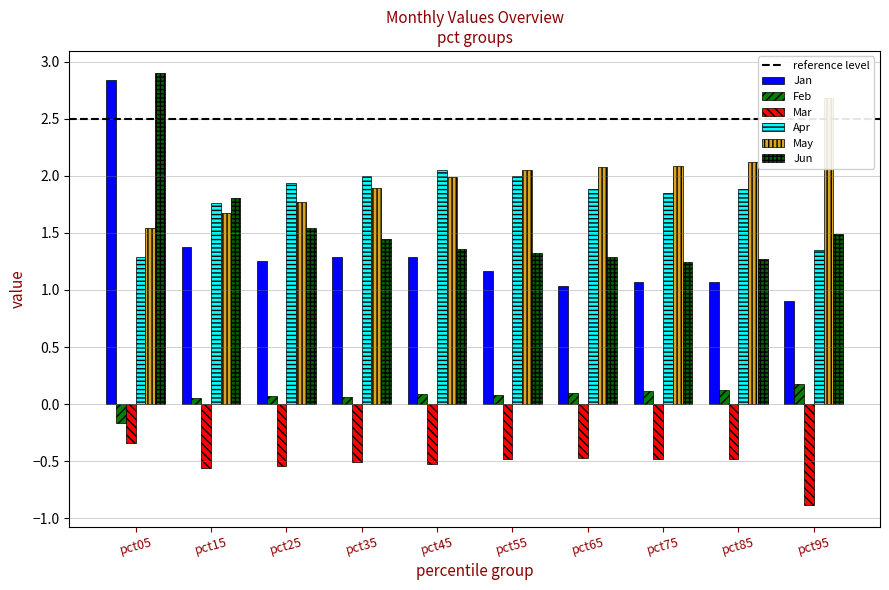

The value of Mar at pct55 is -0.5. True or false?

True